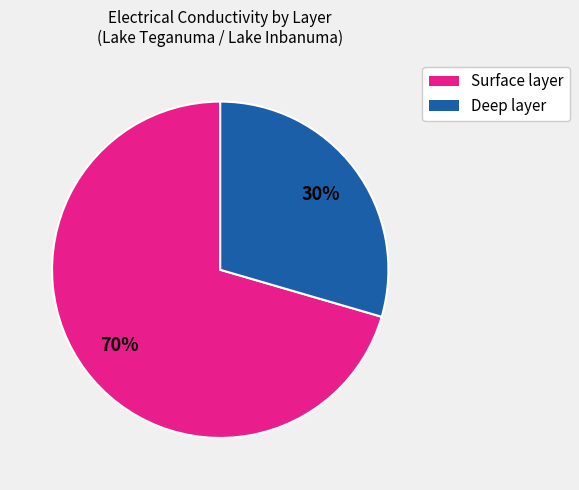

To the nearest percent, what is the average slice percentage?

50%